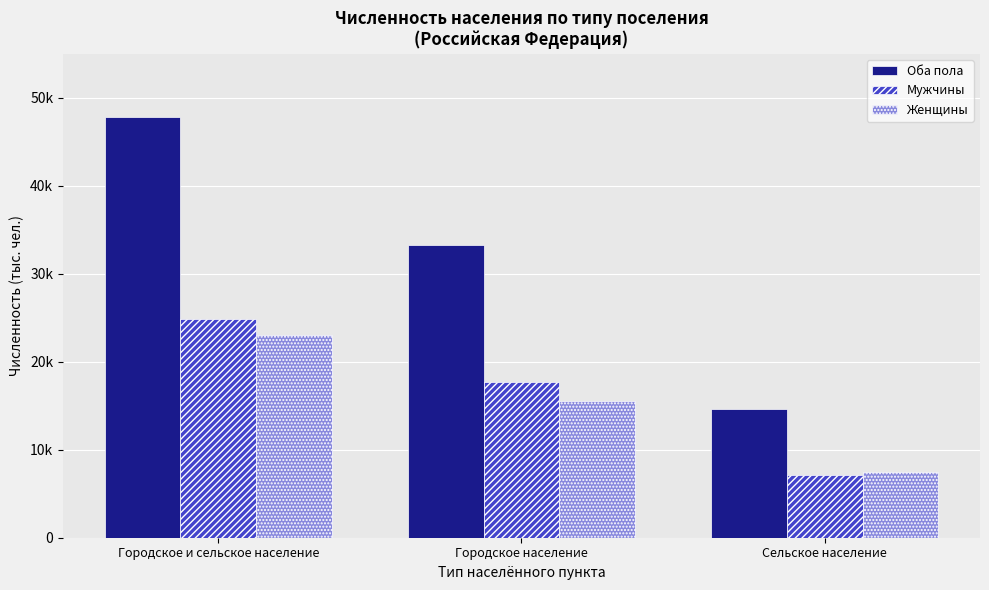

Reading right to left, what are all the values shown in this chart?

Оба пола: 14573	33235	47808
Мужчины: 7101	17719	24820
Женщины: 7472	15516	22988